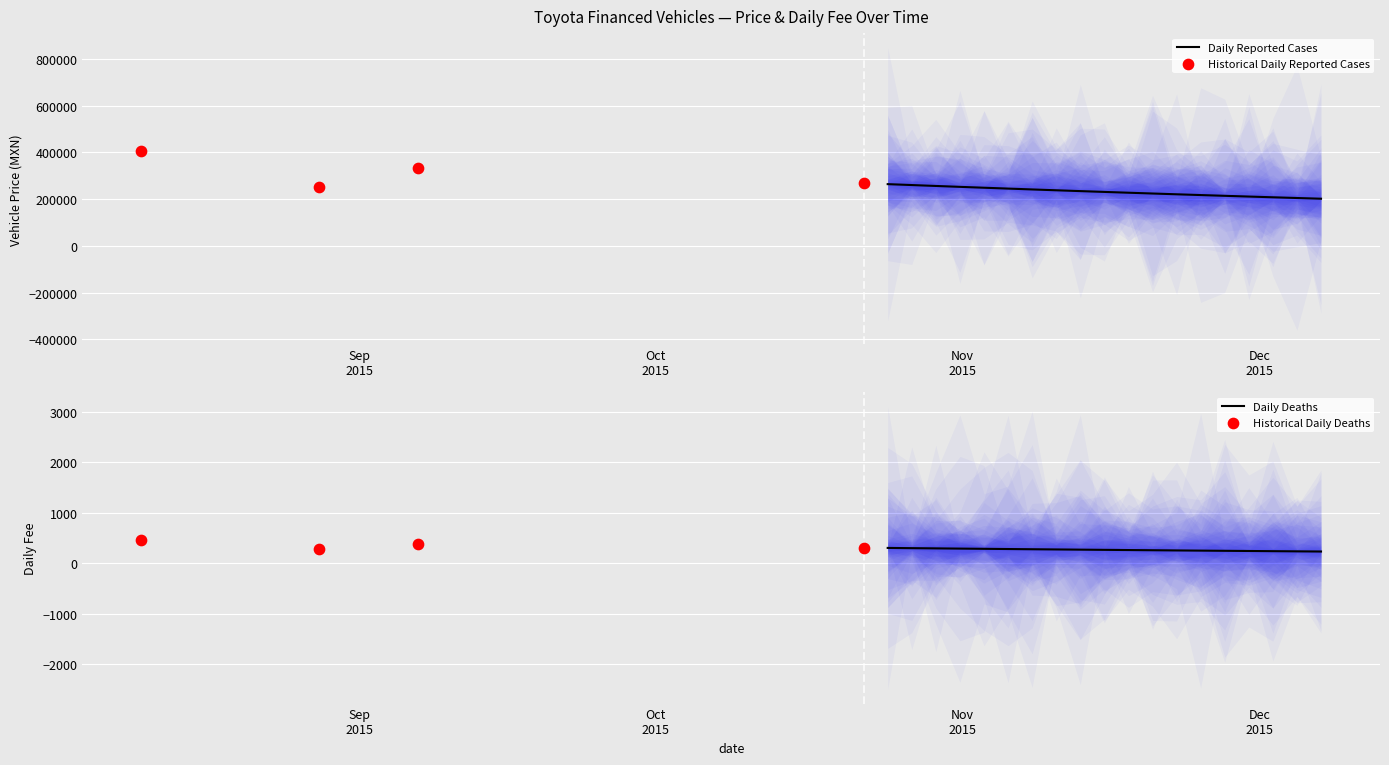

Which series contains the lowest Y value?

Daily Fee